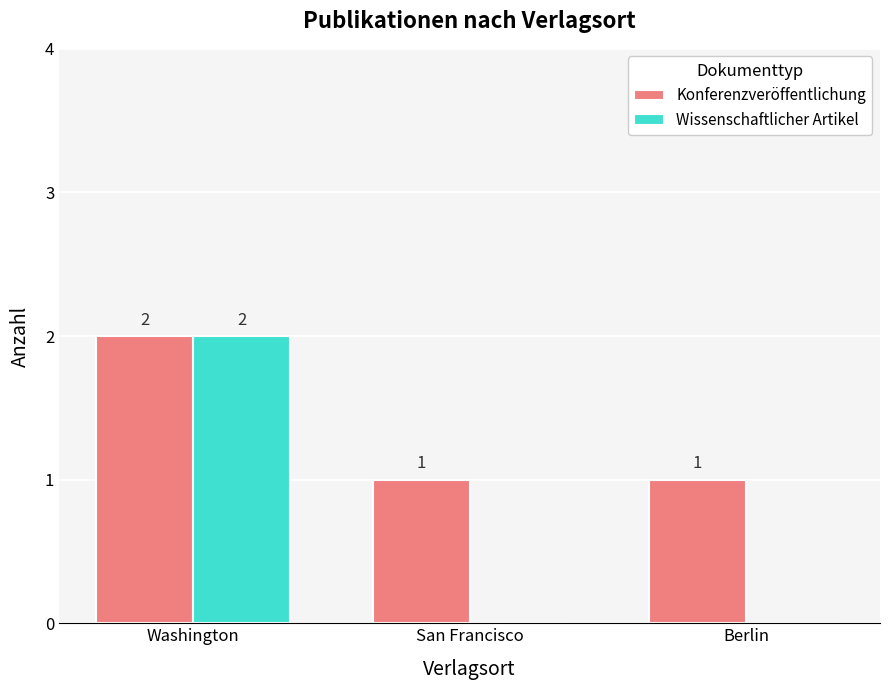

Reading left to right, extract all data points from this chart.

Konferenzveröffentlichung: 2	1	1
Wissenschaftlicher Artikel: 2	0	0